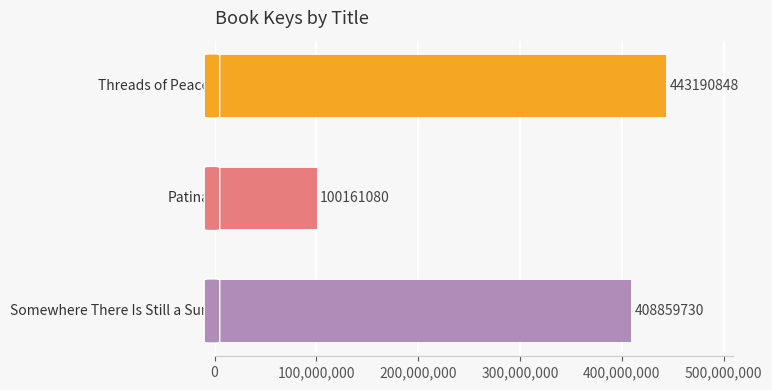

What is the difference between the maximum and minimum values?

343029768